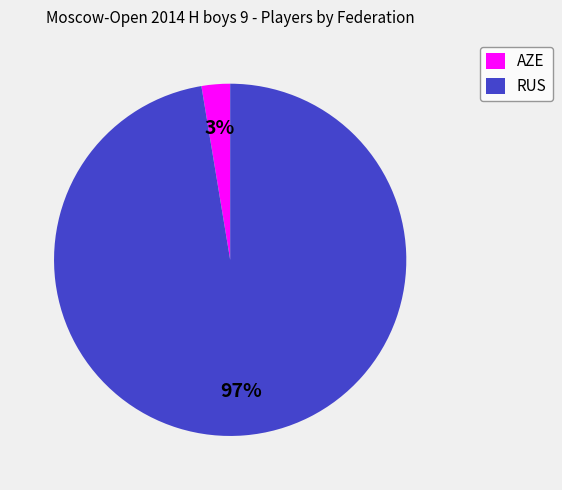

Is it true that AZE is 29% of the pie?

False